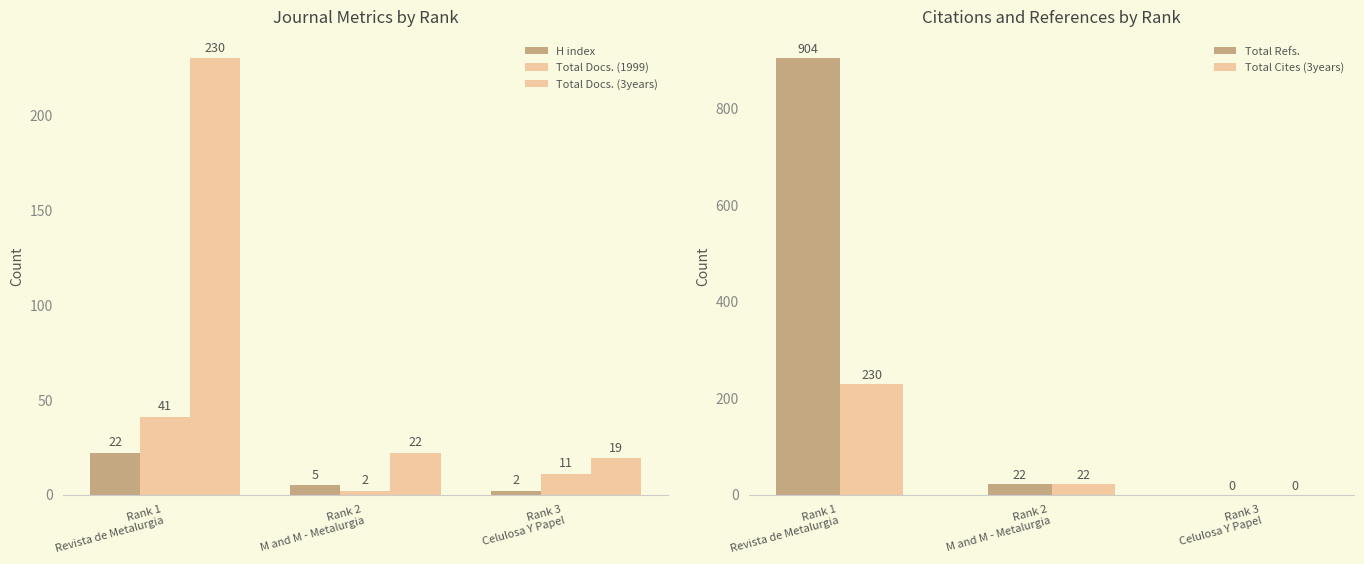

Which series has the largest total across all categories?

Total Refs.